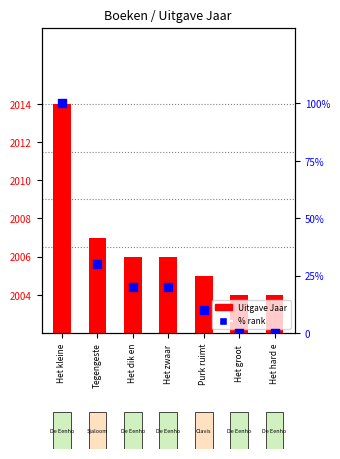

Which series has the largest total across all categories?

Uitgave Jaar